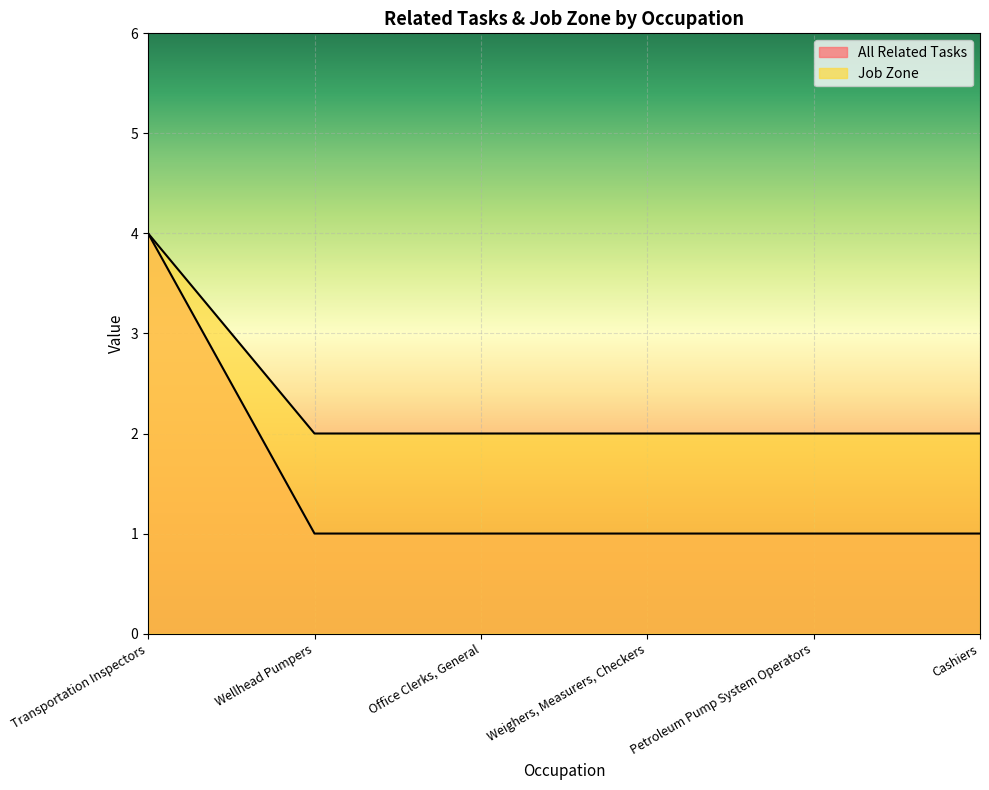

At which category is the sum across all series the highest?

Transportation Inspectors